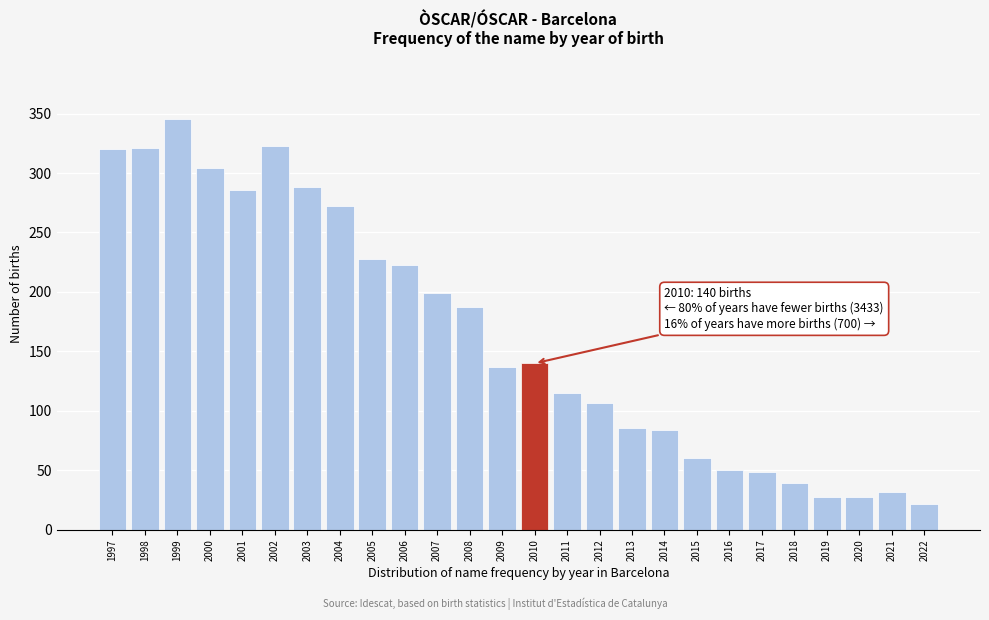

What is the sum of all values?

4273